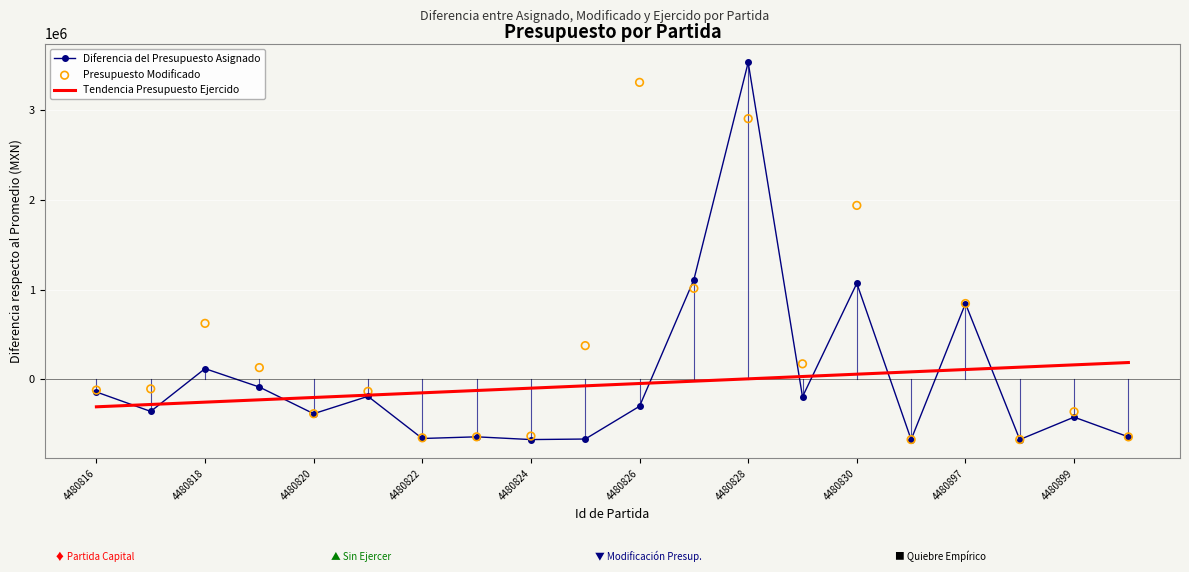

Which series contains the lowest Y value?

Diferencia del Presupuesto Asignado